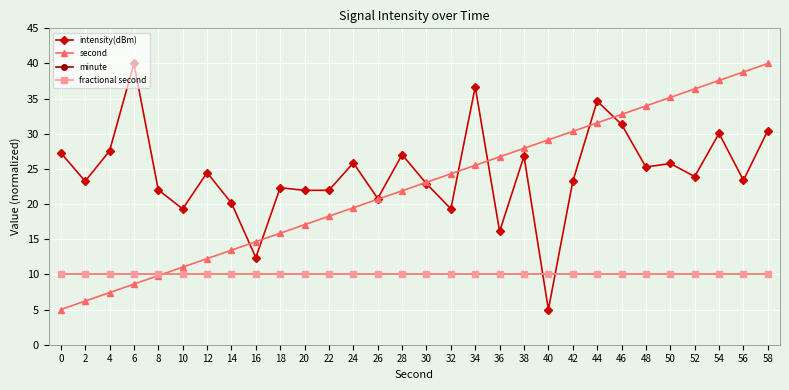

At which category is the sum across all series the highest?

58